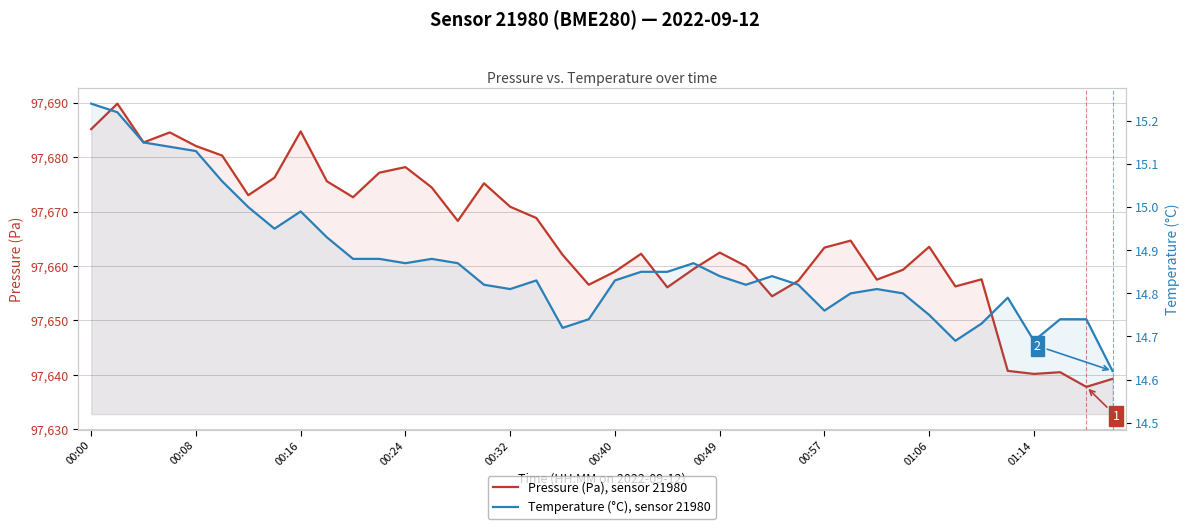

Is the value of Pressure (Pa), sensor 21980 at 25 greater than the value of Temperature (°C), sensor 21980 at 19?

Yes